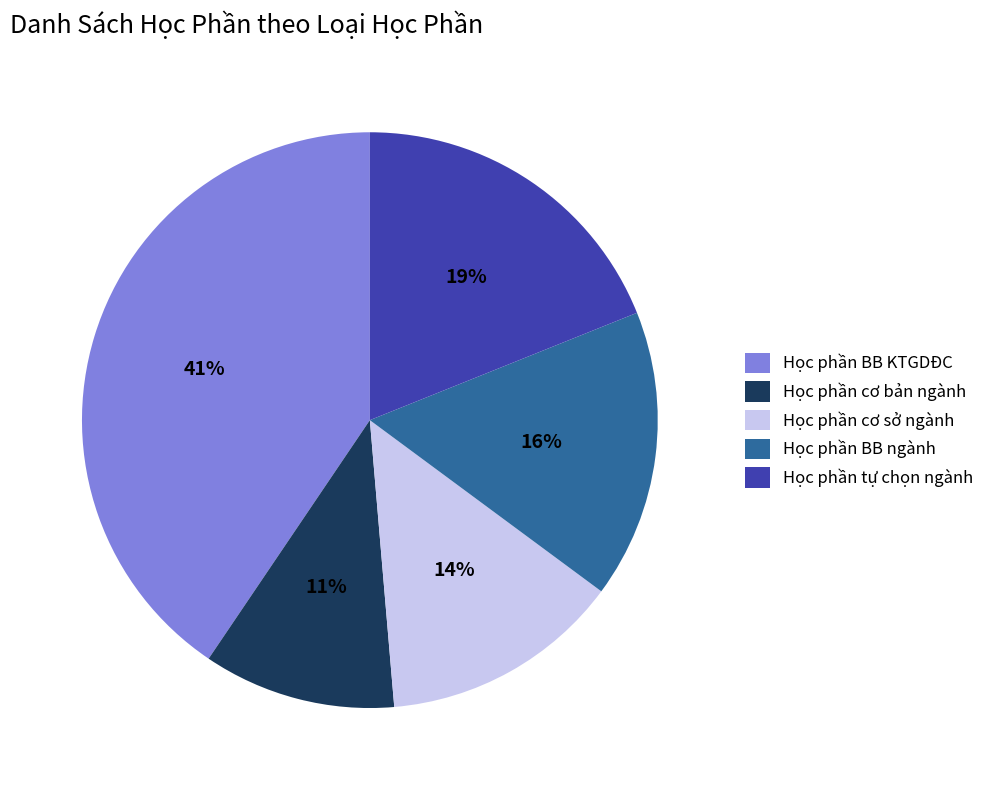

True or false: Học phần cơ bản ngành accounts for 11% of the total.

True